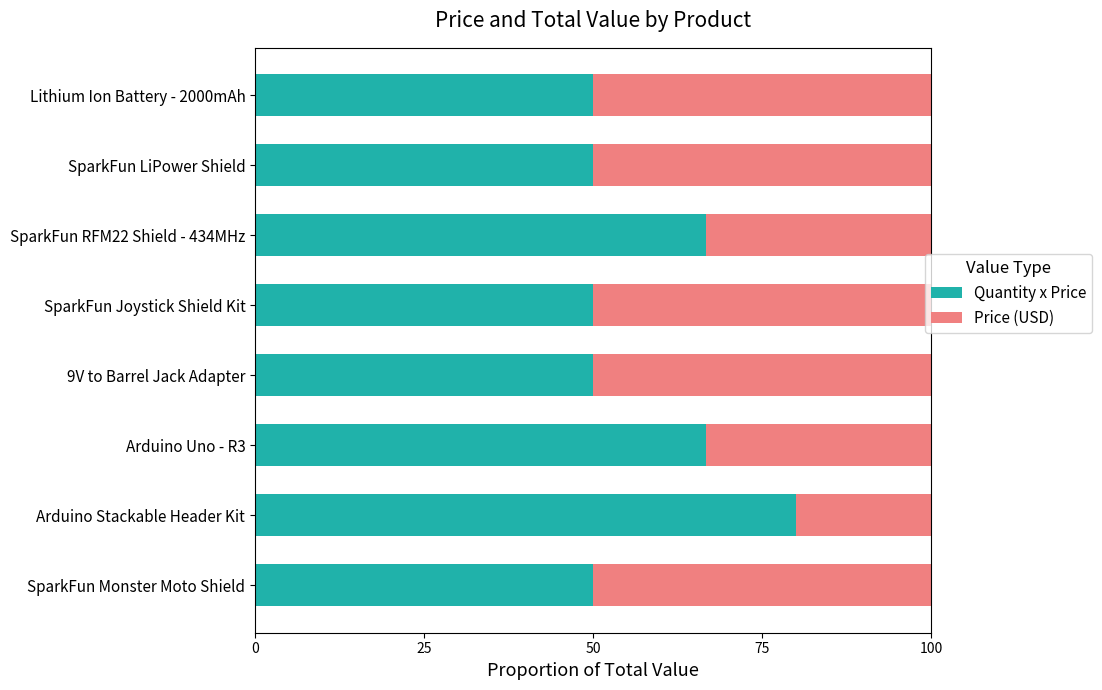

True or false: Quantity x Price has a value of 30.9 at Lithium Ion Battery - 2000mAh.

False